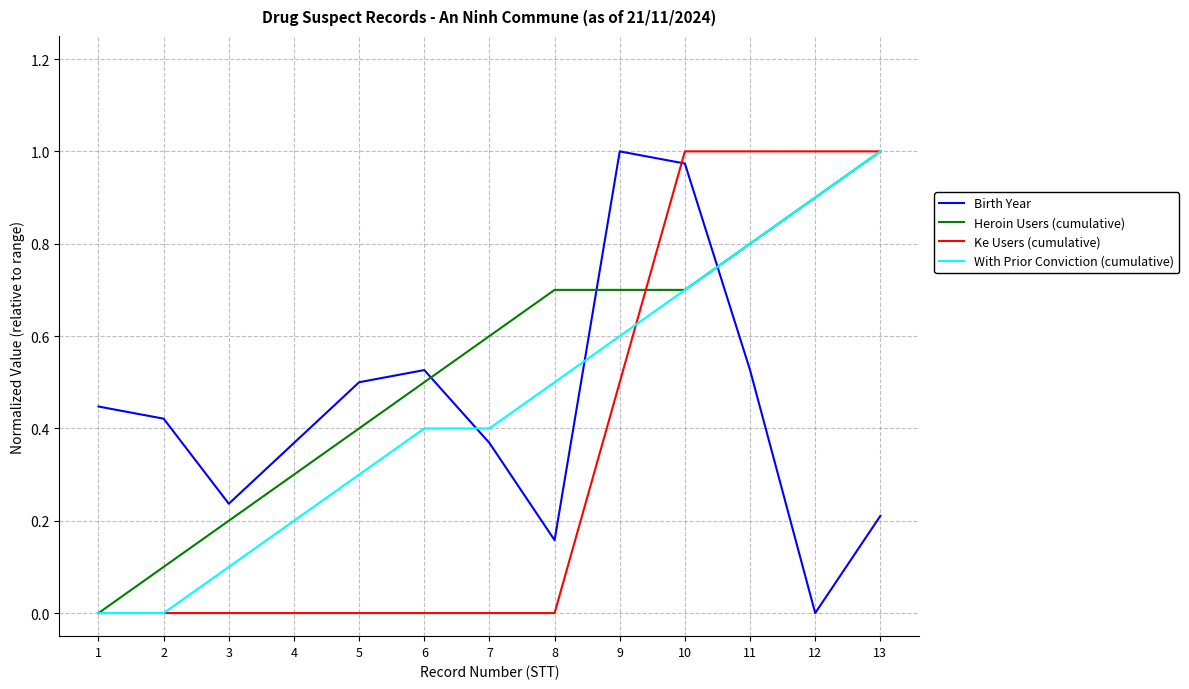

Count the Ke Users (cumulative) values in the range 0 to 1.

13